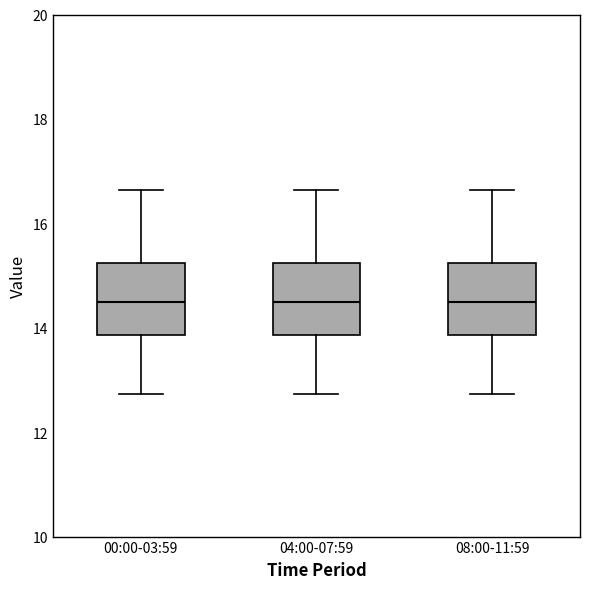

Reading left to right, transcribe this box plot: for each box, give where its median line is, the range the box spans, and where its two whiskers end, as read against the y-axis. The values are not printed on the chart, so give them approximately, as read against the axis.

00:00-03:59: median 14.6, box 13.8 to 15.2, whiskers 12.8 to 16.6
04:00-07:59: median 14.6, box 13.8 to 15.2, whiskers 12.8 to 16.6
08:00-11:59: median 14.6, box 13.8 to 15.2, whiskers 12.8 to 16.6